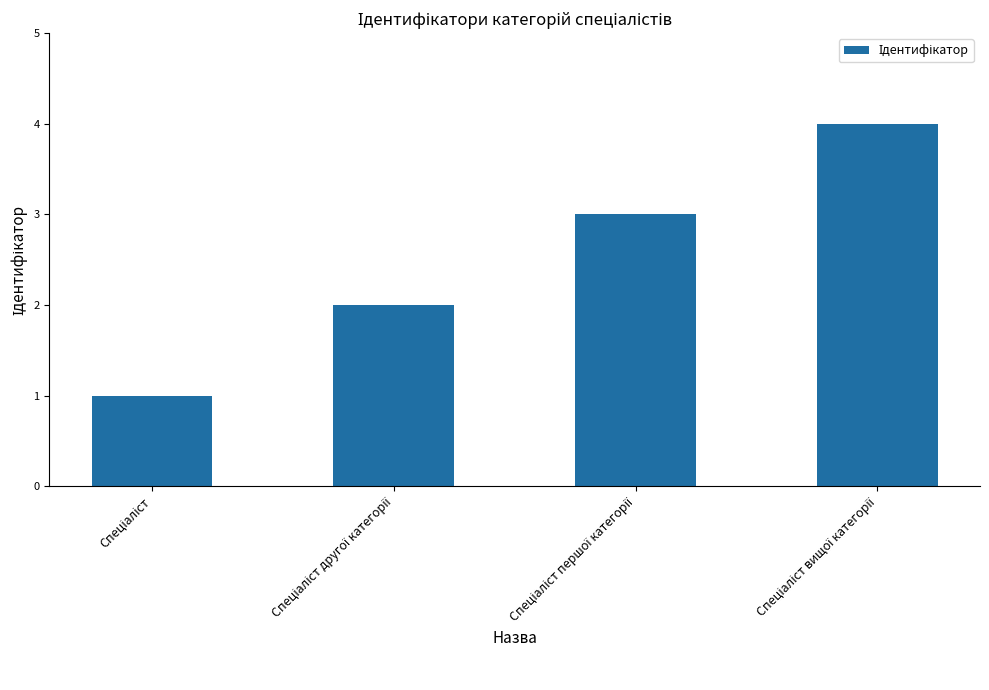

What is the sum of all values?

10